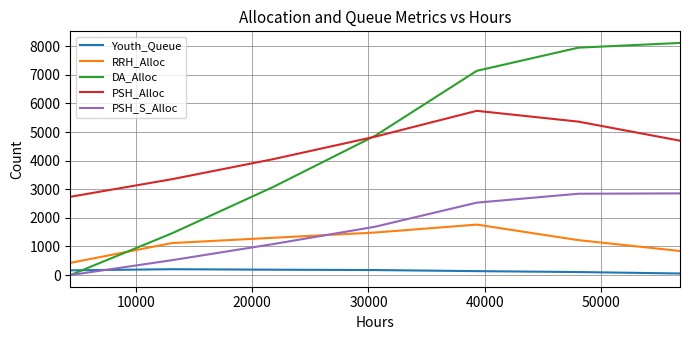

Which series has the largest range (max minus min)?

DA_Alloc